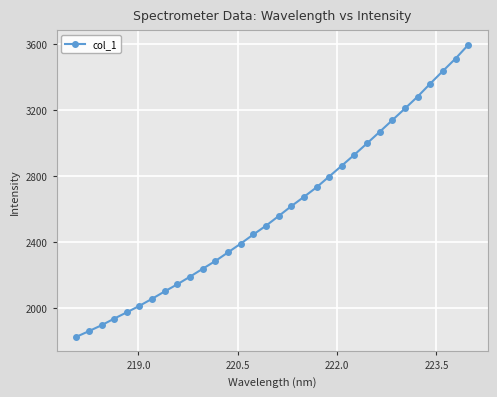

What is the smallest value displayed?

1826.9